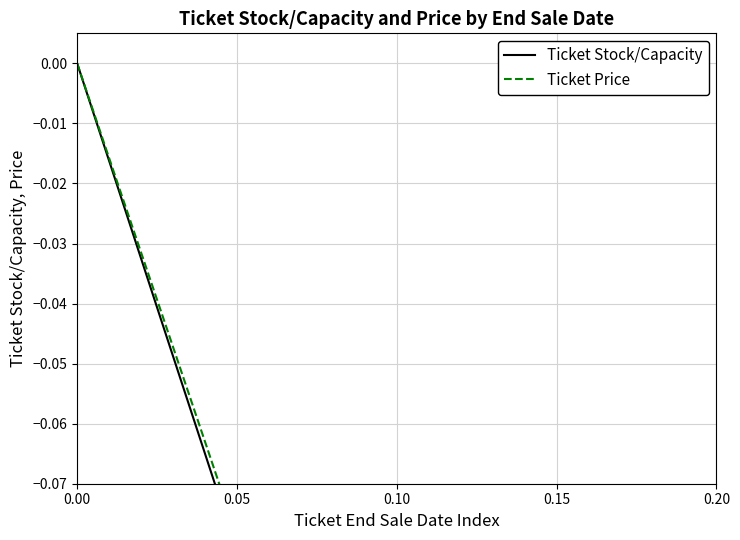

What is the value of the Ticket Price point at the 6th from the left?

-0.1